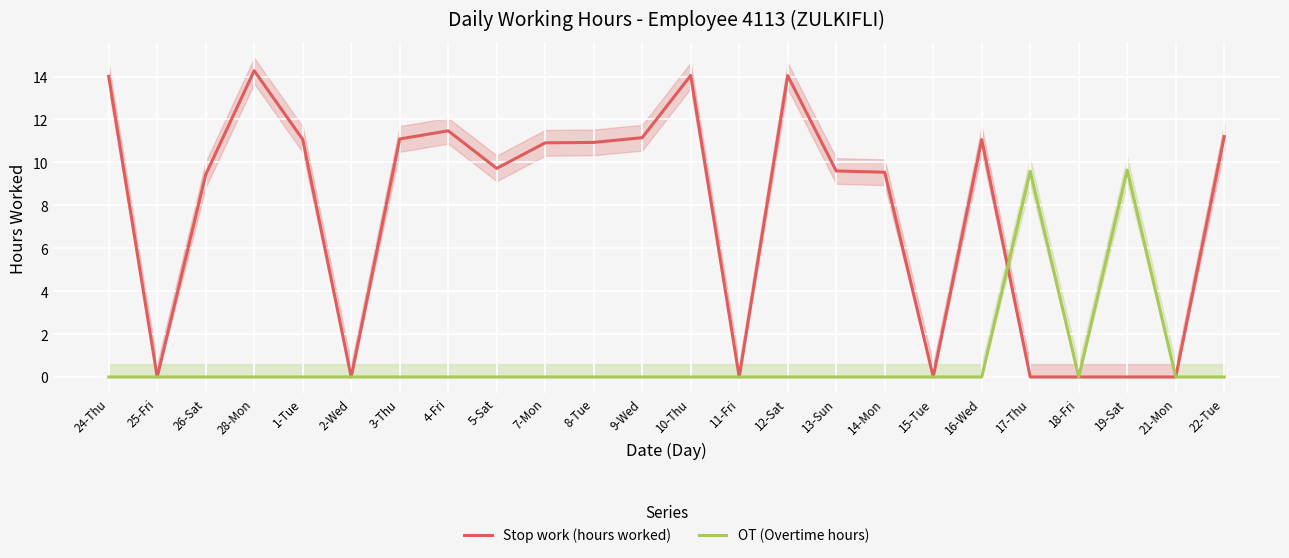

Reading left to right, what are all the values shown in this chart?

Stop work (hours worked): 14.0	0.0	9.4	14.3	11.1	0.0	11.1	11.5	9.7	10.9	10.9	11.2	14.1	0.0	14.0	9.6	9.5	0.0	11.1	0.0	0.0	0.0	0.0	11.2
OT (Overtime hours): 0.0	0.0	0.0	0.0	0.0	0.0	0.0	0.0	0.0	0.0	0.0	0.0	0.0	0.0	0.0	0.0	0.0	0.0	0.0	9.6	0.0	9.6	0.0	0.0